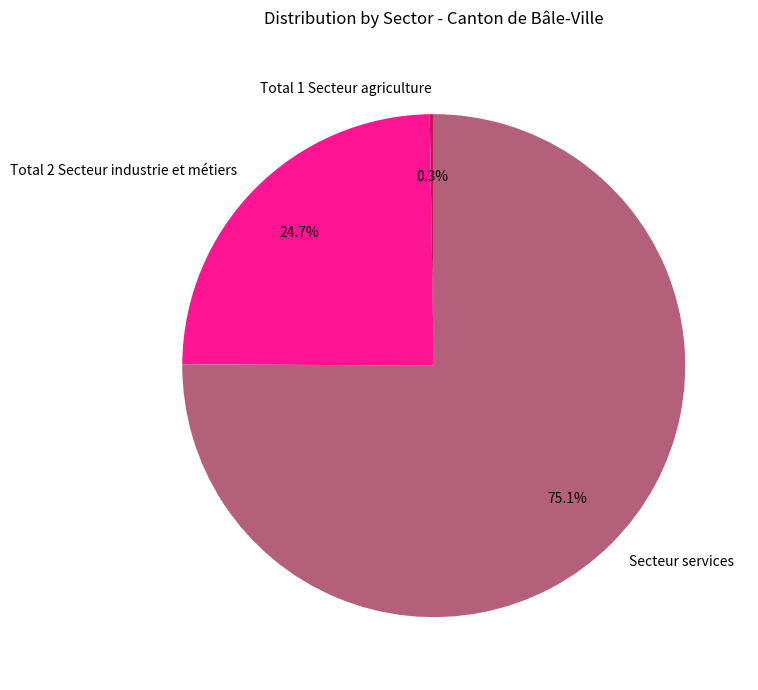

To the nearest percent, what is the difference between the Total 2 Secteur industrie et métiers and Secteur services slice percentages?

50%